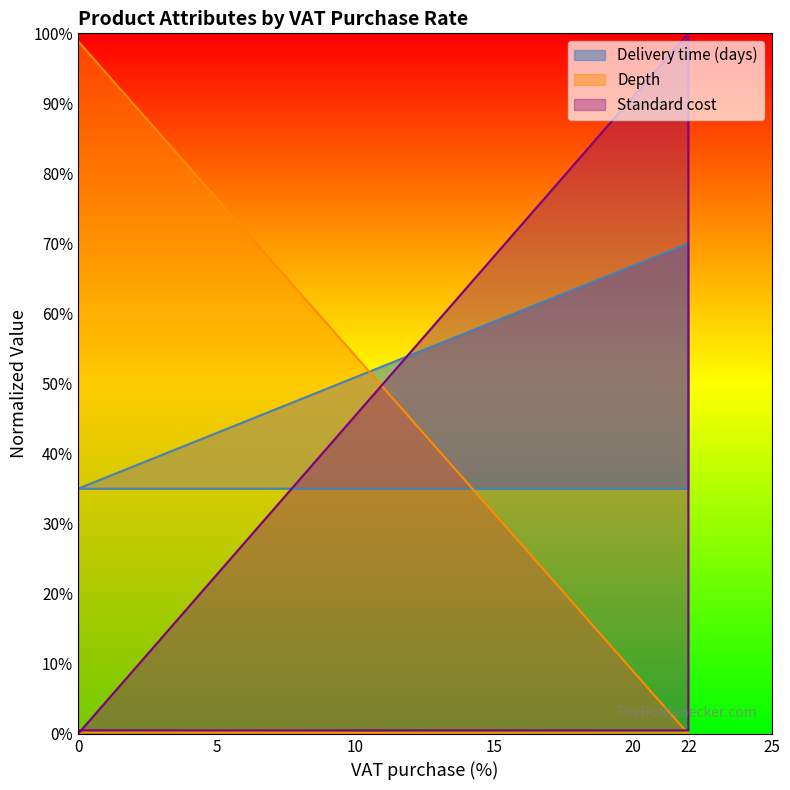

Which series has the largest total across all categories?

Delivery time (days)